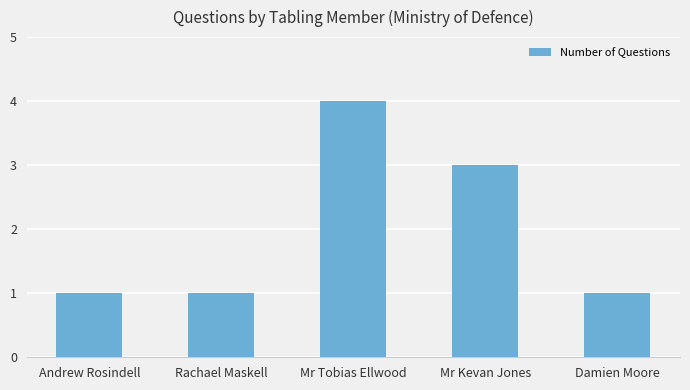

What is the difference between the maximum and second lowest values?

3